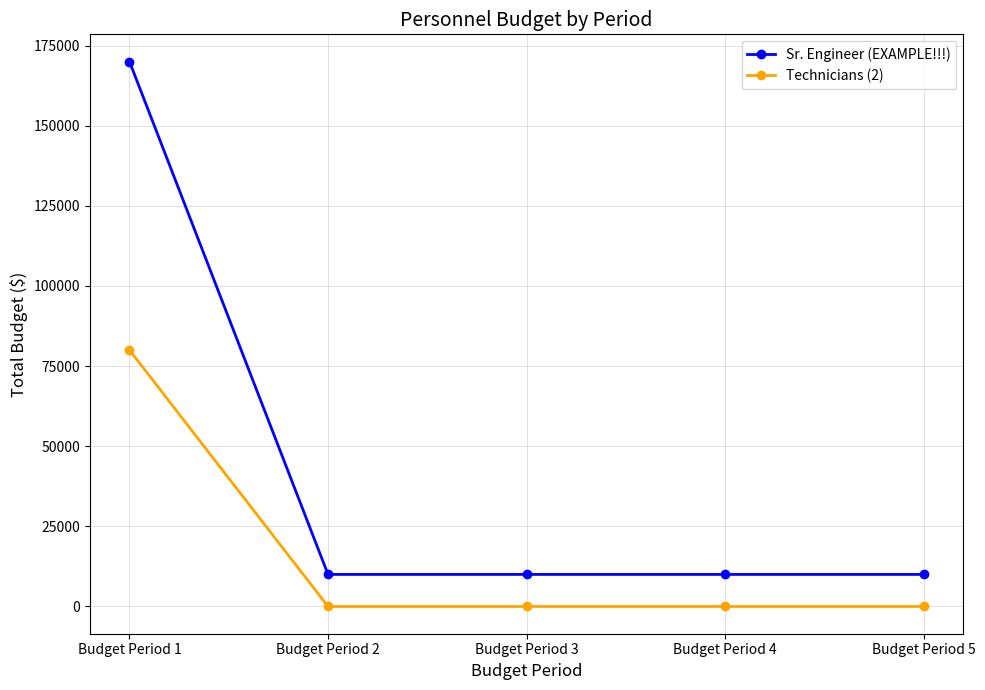

True or false: Technicians (2) and Sr. Engineer (EXAMPLE!!!) intersect in this chart.

False